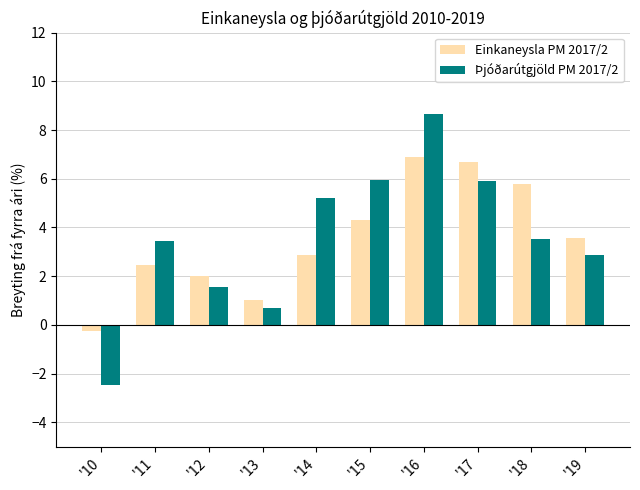

Which series has the widest spread of values?

Þjóðarútgjöld PM 2017/2